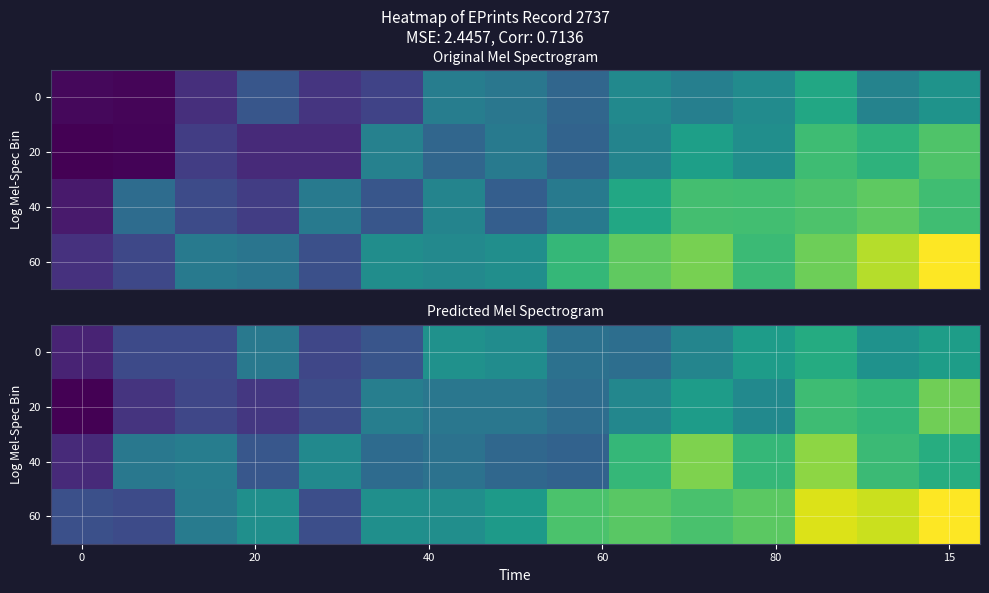

How many distinct data groups are displayed?

4